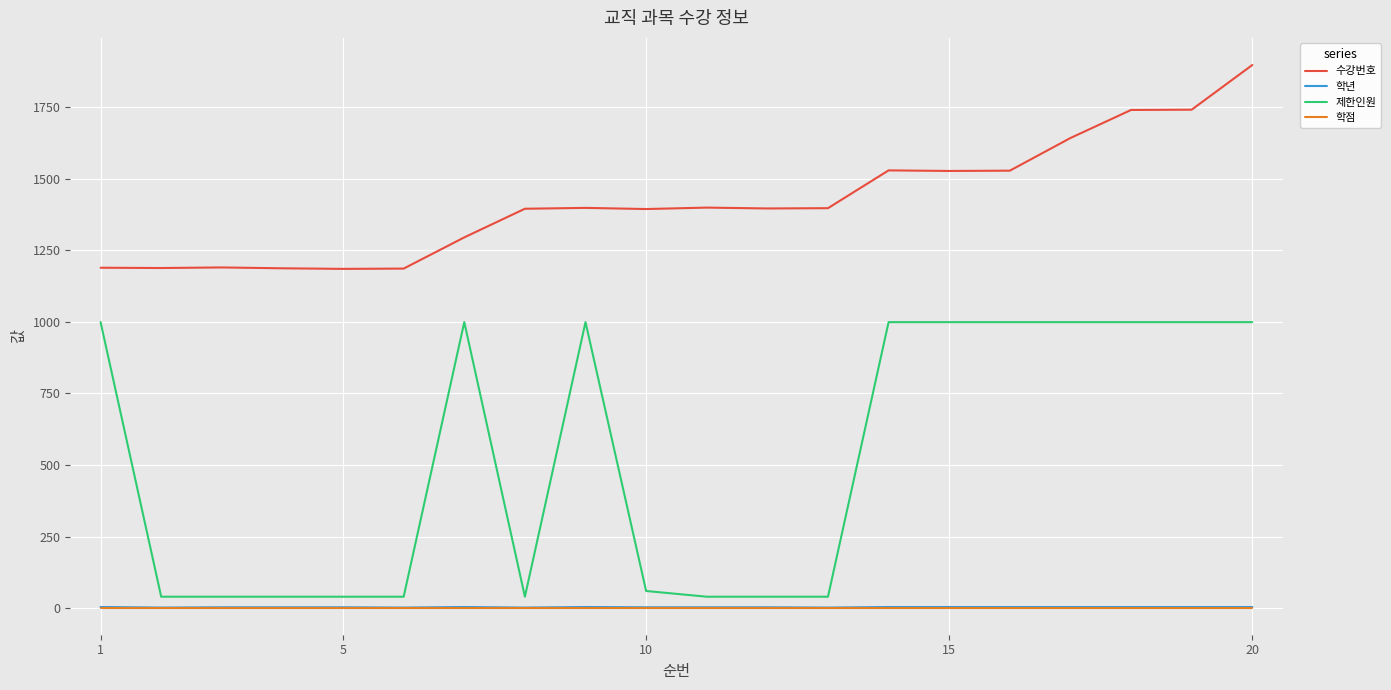

Which series has the largest range (max minus min)?

제한인원